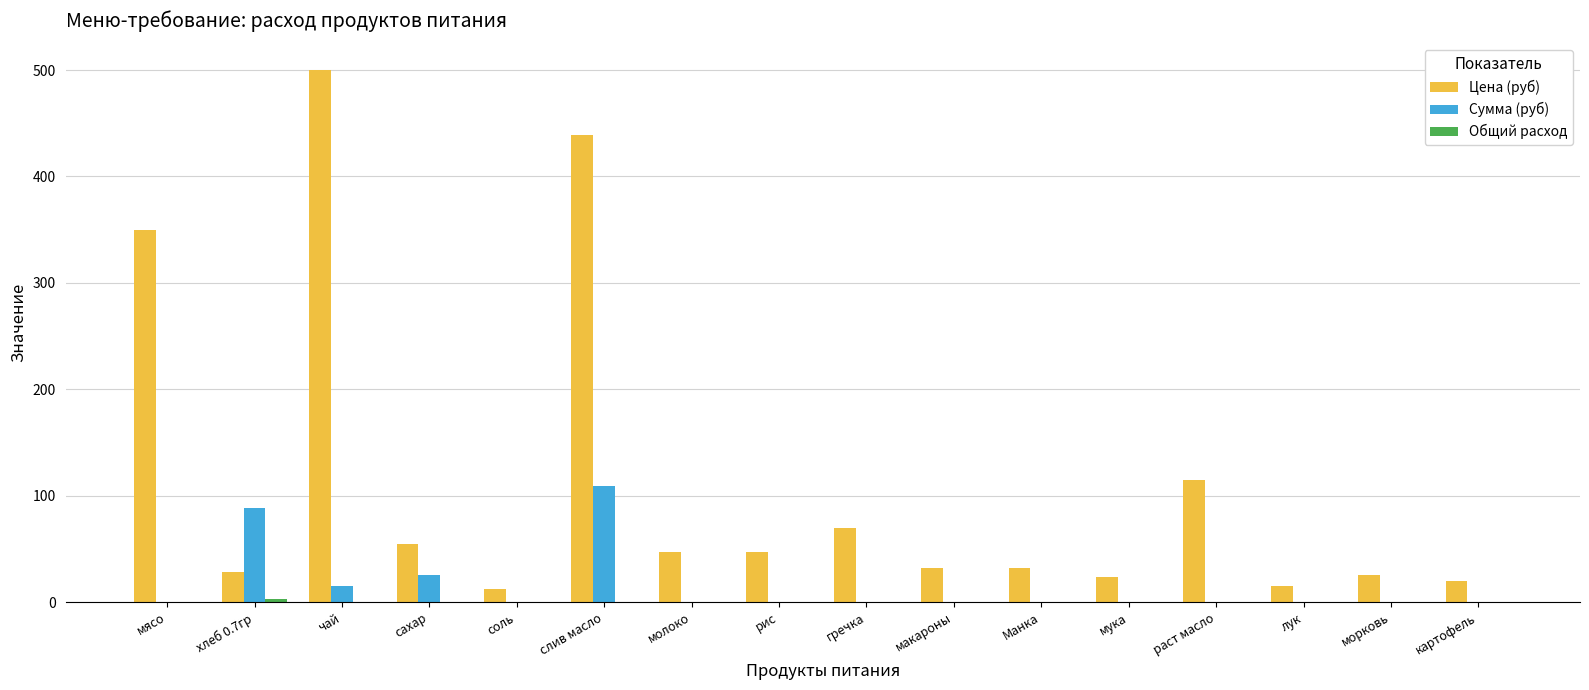

What is the total value across all series at мясо?

350.0